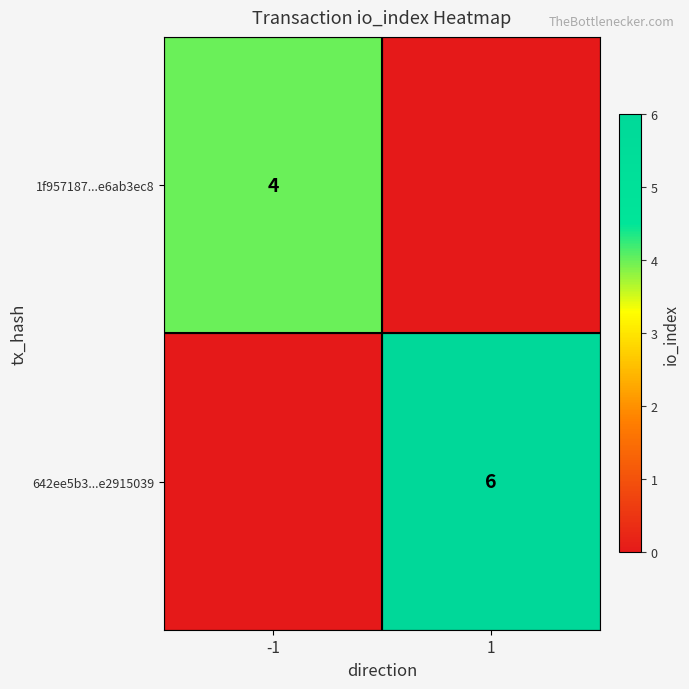

Which series has the largest range (max minus min)?

642ee5b3...e2915039